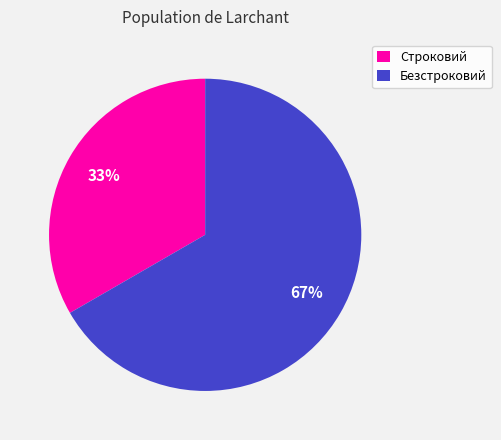

Combined, do Строковий and Безстроковий account for over 50%?

Yes